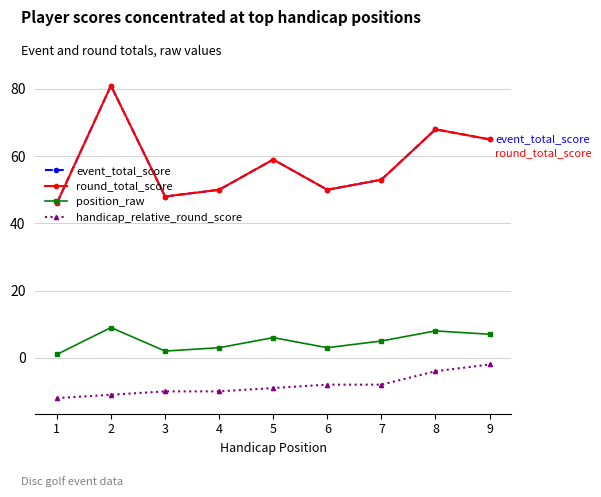

Reading right to left, list all the values displayed in this chart.

event_total_score: 65	68	53	50	59	50	48	81	46
round_total_score: 65	68	53	50	59	50	48	81	46
position_raw: 7	8	5	3	6	3	2	9	1
handicap_relative_round_score: -2	-4	-8	-8	-9	-10	-10	-11	-12